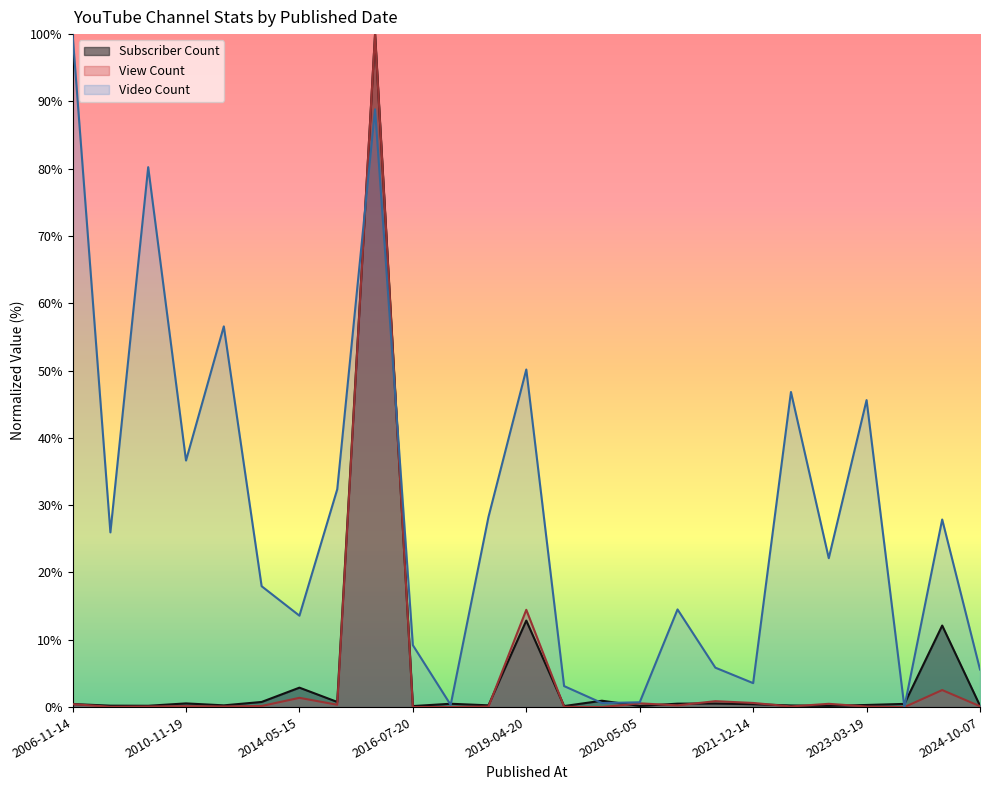

Reading right to left, what are all the values shown in this chart?

Subscriber Count: 2024-10-07=0.2	2023-11-24=12.1	2023-05-02=0.5	2023-03-19=0.3	2022-09-22=0.2	2022-08-17=0.2	2021-12-14=0.4	2021-04-22=0.5	2021-04-05=0.5	2020-05-05=0.2	2020-04-03=0.9	2019-08-19=0.2	2019-04-20=12.9	2018-05-29=0.3	2017-05-07=0.5	2016-07-20=0.2	2016-02-24=100.0	2015-03-06=0.8	2014-05-15=2.9	2013-09-25=0.8	2011-02-28=0.3	2010-11-19=0.5	2008-10-27=0.2	2007-12-30=0.2	2006-11-14=0.5
View Count: 2024-10-07=0.1	2023-11-24=2.5	2023-05-02=0.0	2023-03-19=0.1	2022-09-22=0.5	2022-08-17=0.1	2021-12-14=0.6	2021-04-22=0.9	2021-04-05=0.3	2020-05-05=0.6	2020-04-03=0.0	2019-08-19=0.0	2019-04-20=14.5	2018-05-29=0.1	2017-05-07=0.0	2016-07-20=0.0	2016-02-24=100.0	2015-03-06=0.4	2014-05-15=1.4	2013-09-25=0.2	2011-02-28=0.1	2010-11-19=0.1	2008-10-27=0.1	2007-12-30=0.0	2006-11-14=0.4
Video Count: 2024-10-07=5.6	2023-11-24=27.9	2023-05-02=0.0	2023-03-19=45.6	2022-09-22=22.1	2022-08-17=46.8	2021-12-14=3.6	2021-04-22=5.9	2021-04-05=14.5	2020-05-05=0.7	2020-04-03=0.6	2019-08-19=3.1	2019-04-20=50.2	2018-05-29=28.3	2017-05-07=0.3	2016-07-20=9.2	2016-02-24=88.8	2015-03-06=32.4	2014-05-15=13.6	2013-09-25=18.0	2011-02-28=56.6	2010-11-19=36.6	2008-10-27=80.2	2007-12-30=26.0	2006-11-14=100.0